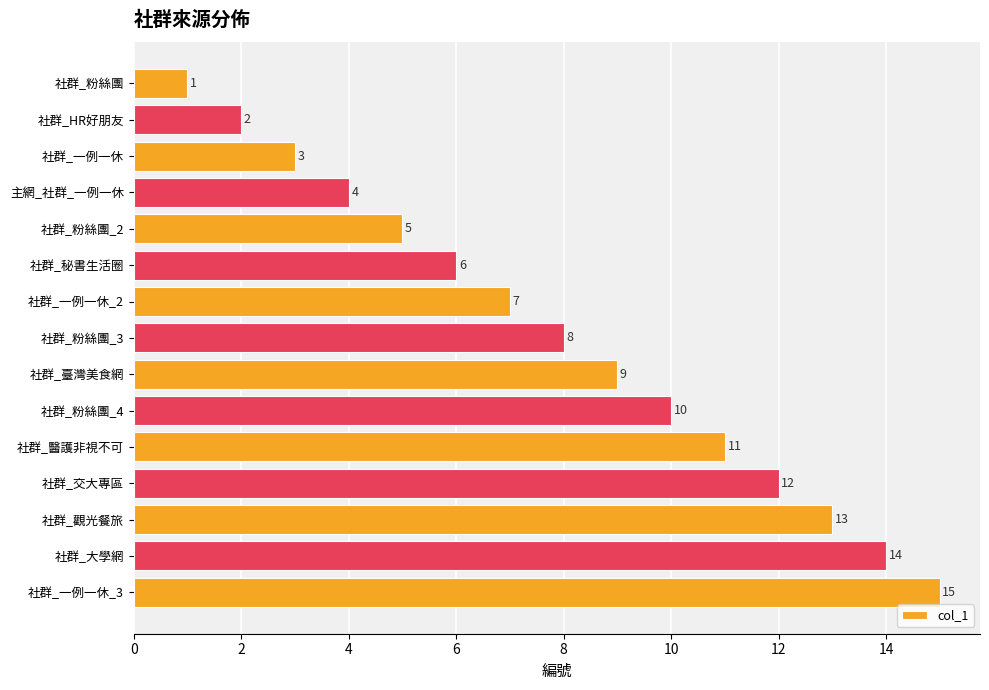

Is it true that the value at 社群_秘書生活圈 is 6?

True